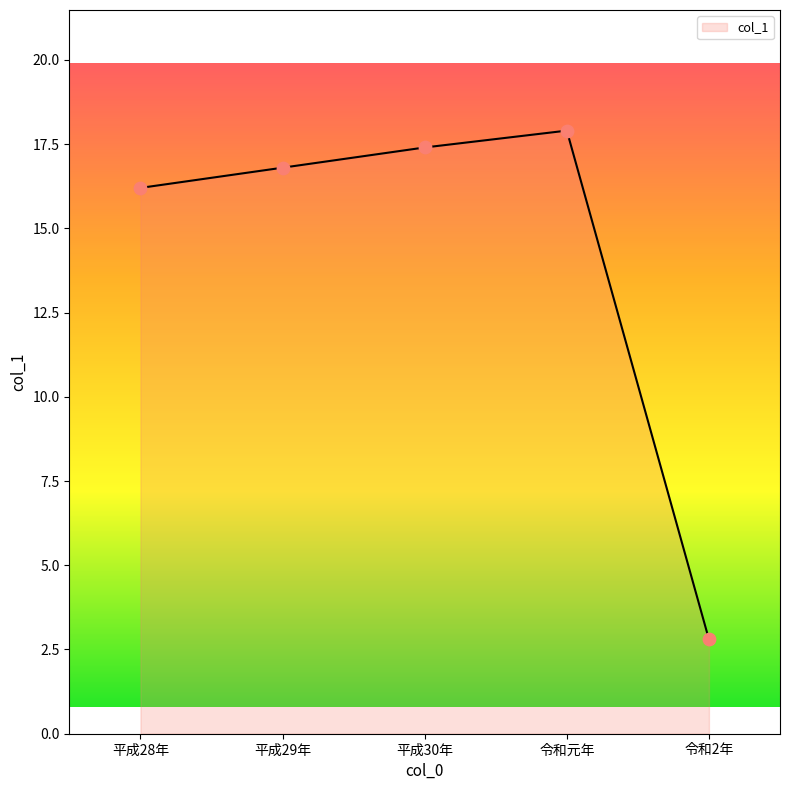

What is the change in value from 平成28年 to 平成29年?

+0.6